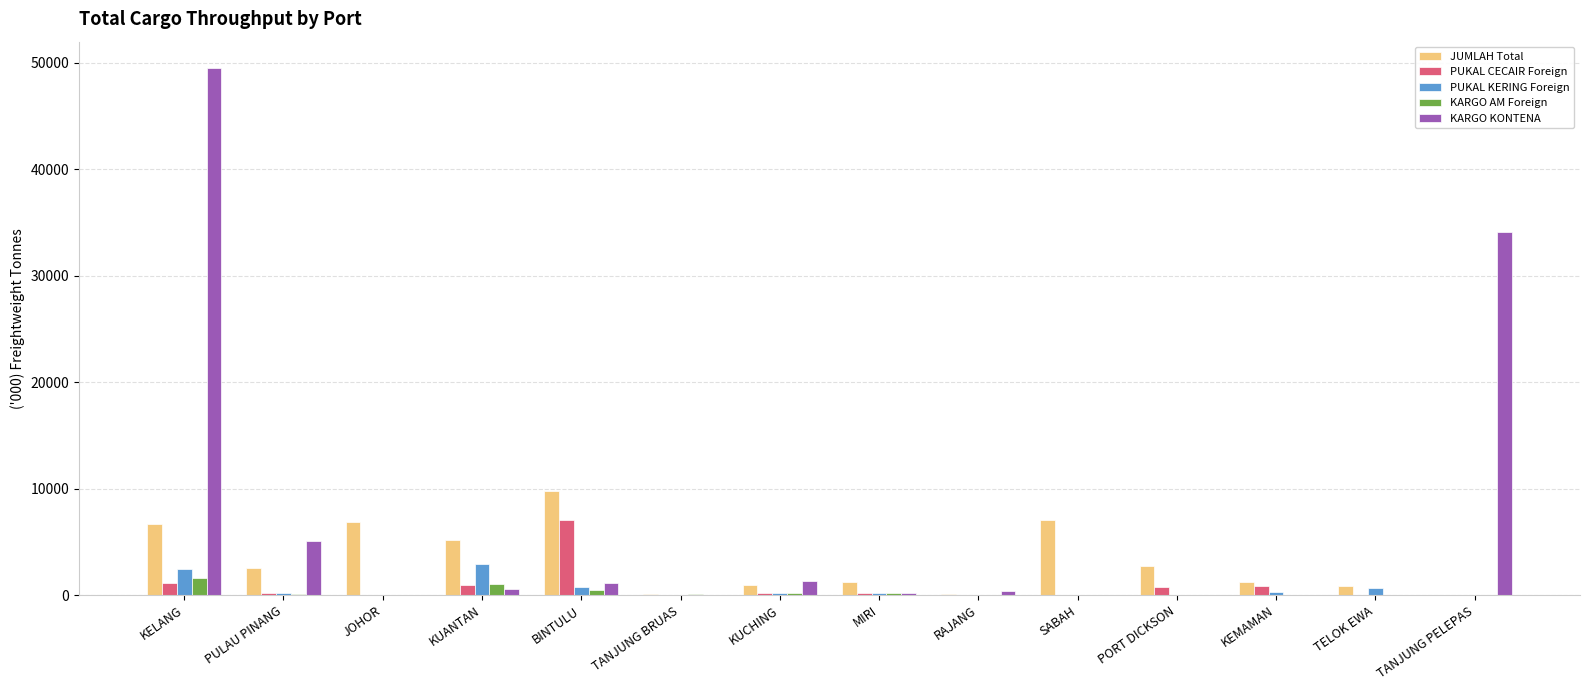

What is the maximum value for PUKAL KERING Foreign?

2899.5